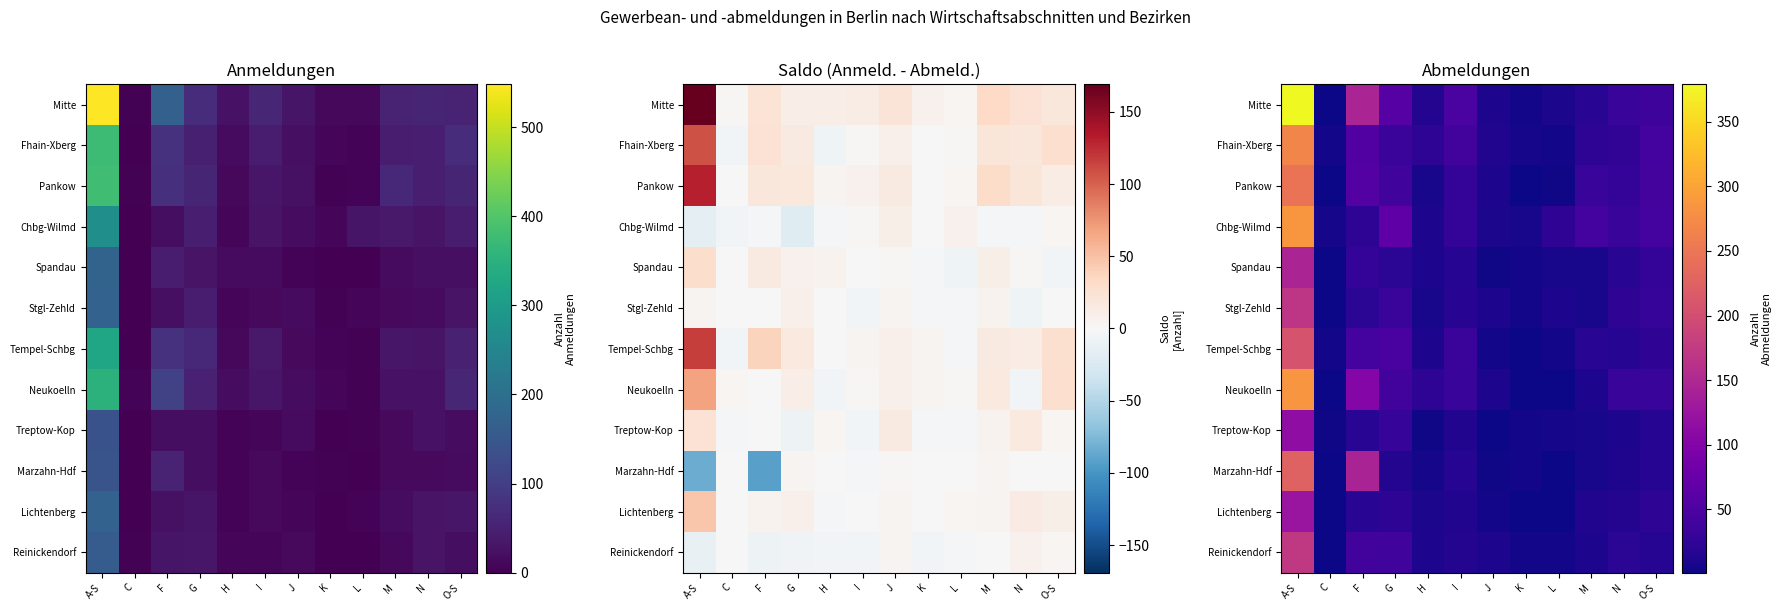

At how many categories does at least one series exceed 374?

1